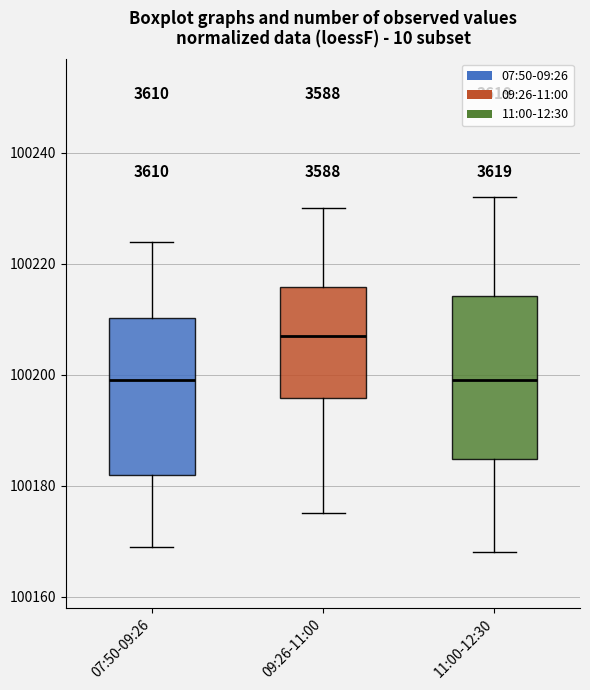

Reading left to right, read every box against the y-axis: the position of its median line, the range the box covers, and the ends of its whiskers. The values are not printed on the chart, so give them approximately, as read against the axis.

07:50-09:26: median 100200, box 100182 to 100210, whiskers 100170 to 100224
09:26-11:00: median 100208, box 100196 to 100216, whiskers 100176 to 100230
11:00-12:30: median 100200, box 100184 to 100214, whiskers 100168 to 100232